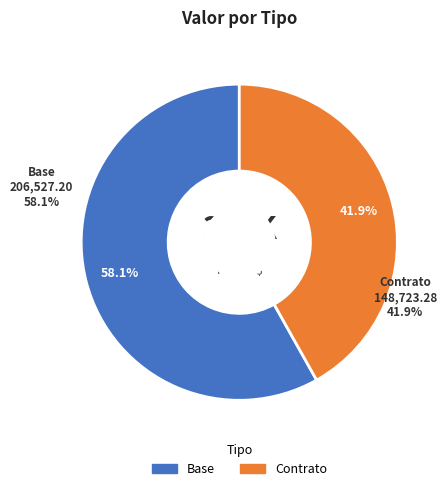

Between Contrato and Base, which is larger?

Base